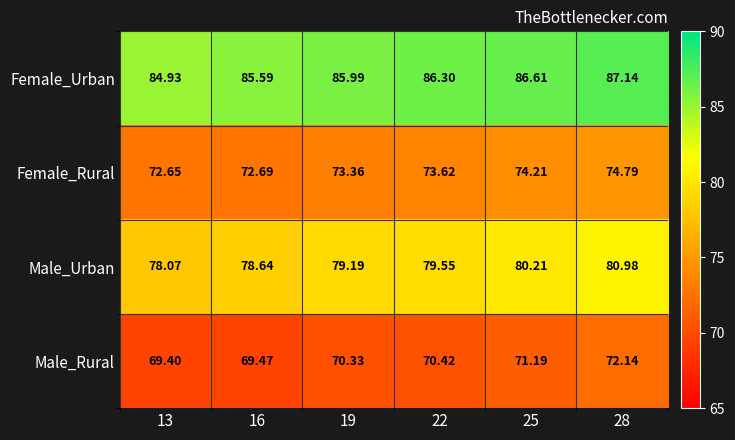

Is the value of Male_Rural at 28 greater than the value of Female_Rural at 25?

No